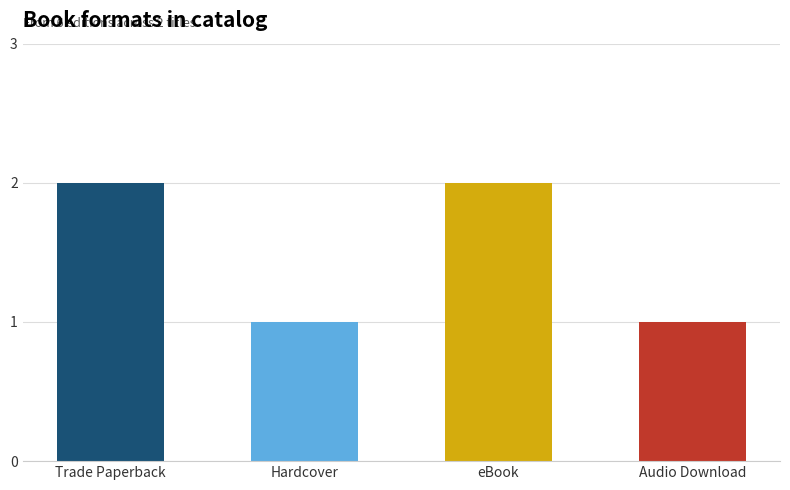

Read the value at eBook.

2